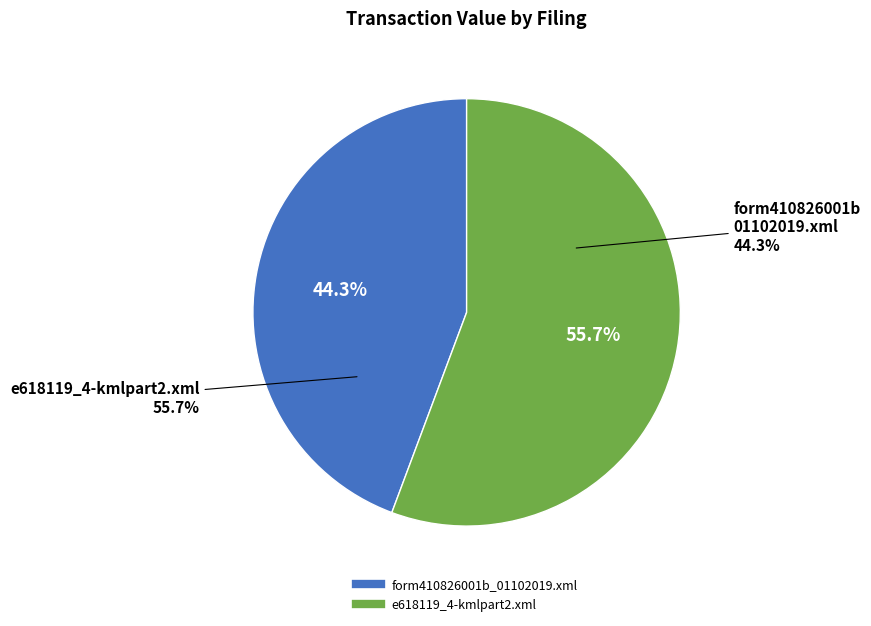

What percentage is the form410826001b_01102019.xml slice, to the nearest percent?

44%